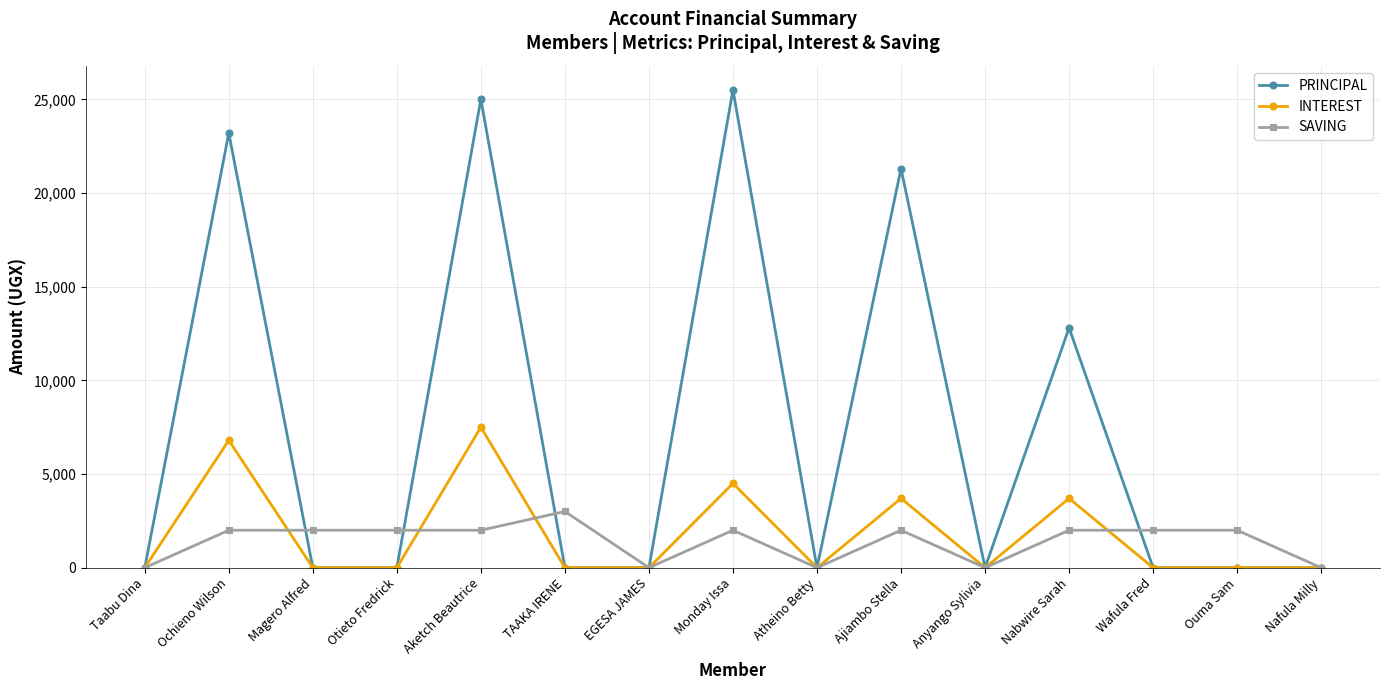

Is the value of INTEREST at Ouma Sam greater than the value of SAVING at Aketch Beautrice?

No